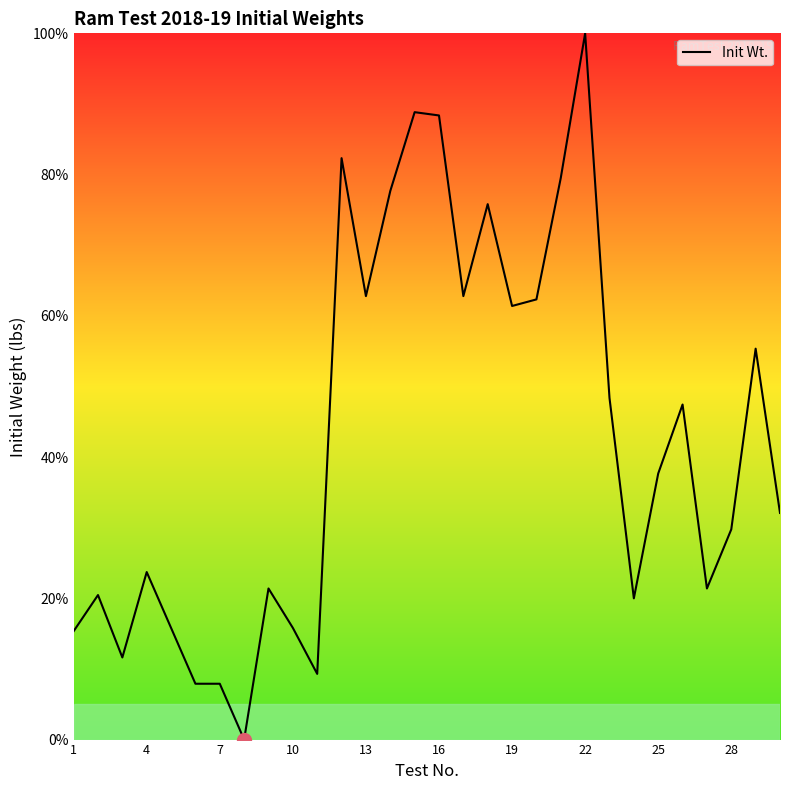

Reading left to right, what are all the values shown in this chart?

15.3	20.5	11.6	23.7	15.8	7.9	7.9	0.0	21.4	15.8	9.3	82.3	62.8	77.7	88.8	88.4	62.8	75.8	61.4	62.3	79.5	100.0	48.4	20.0	37.7	47.4	21.4	29.8	55.3	32.1